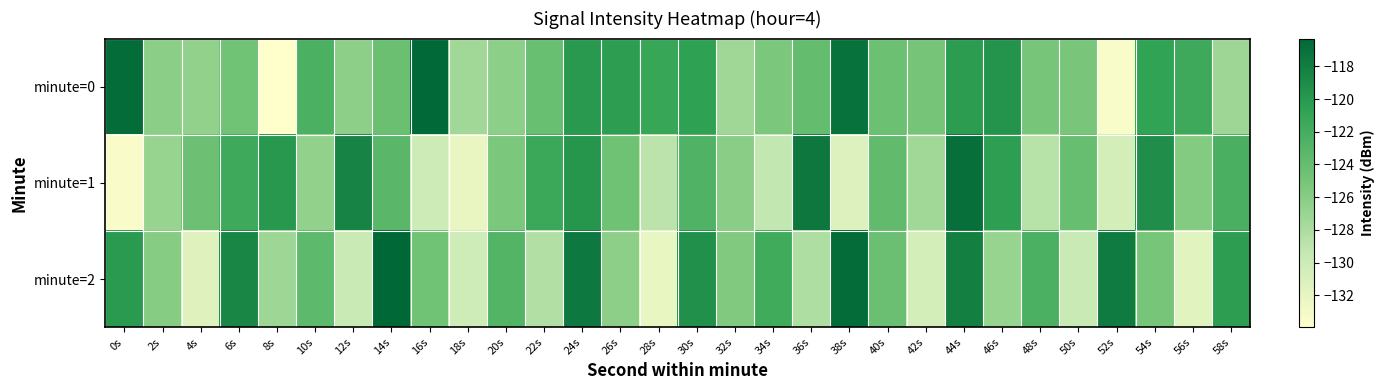

At which category does the chart reach its peak across all series?

14s